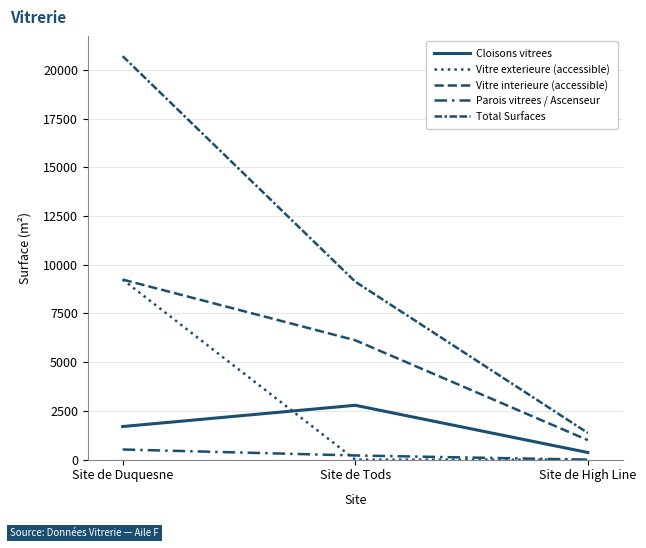

Which category has the highest value across all series?

Site de Duquesne